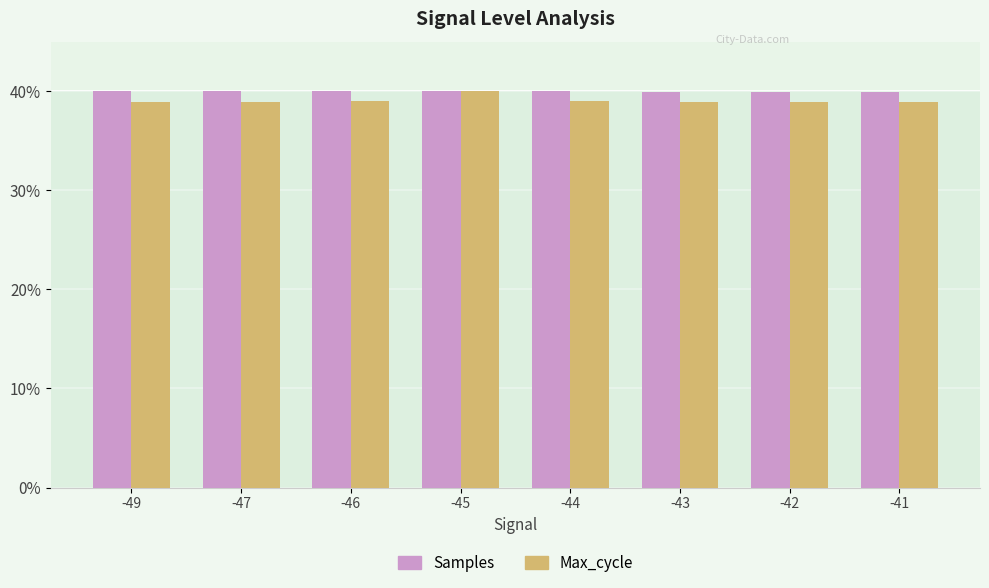

What is the minimum value shown in the chart?

38.9